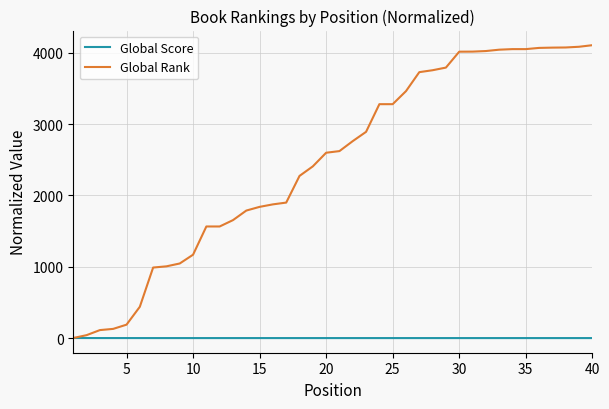

Which series has the largest total across all categories?

Global Rank